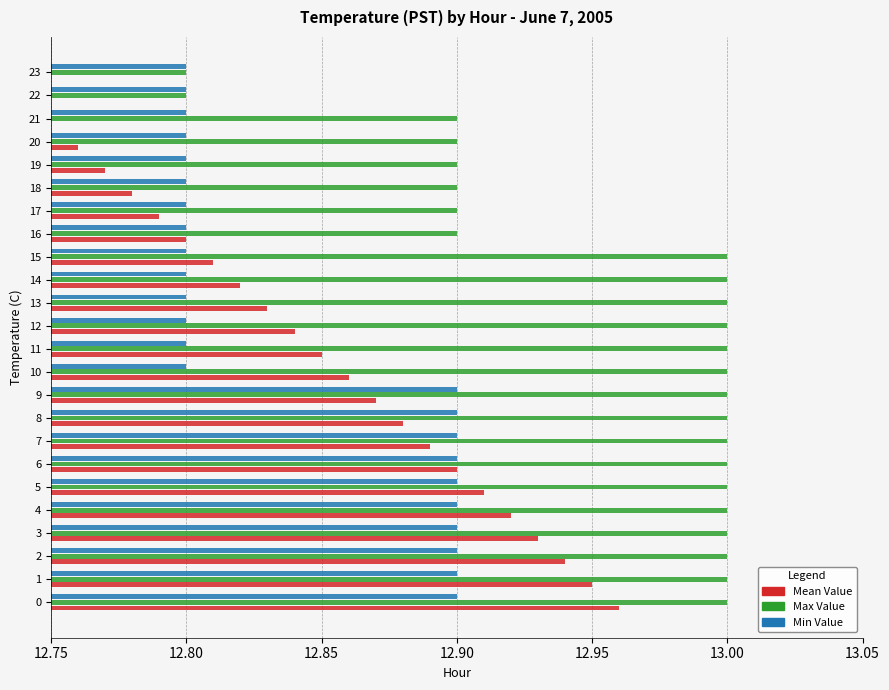

What is the difference between the highest and lowest values at 19?

0.1